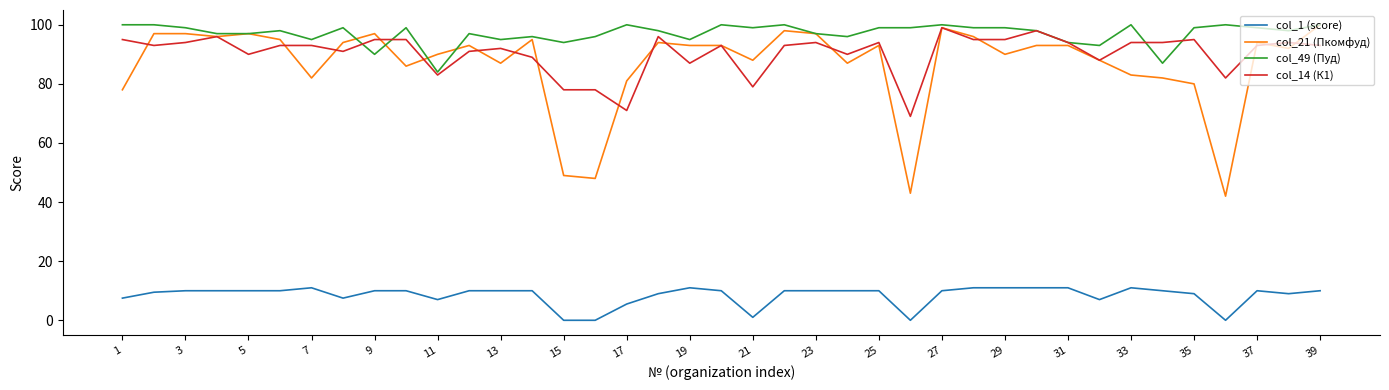

Which series has the widest spread of values?

col_21 (Пкомфуд)